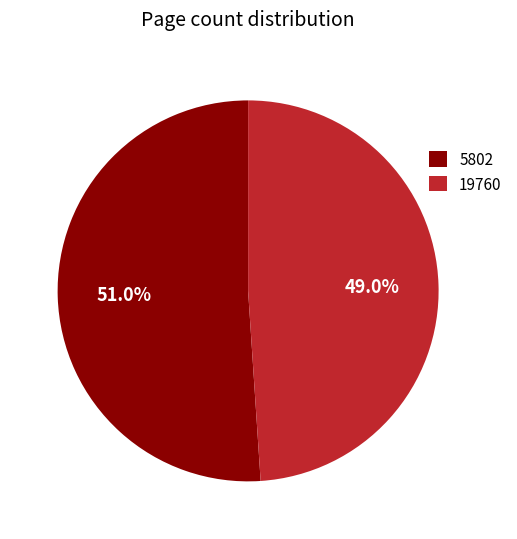

What percentage is the 19760 slice, to the nearest percent?

49%